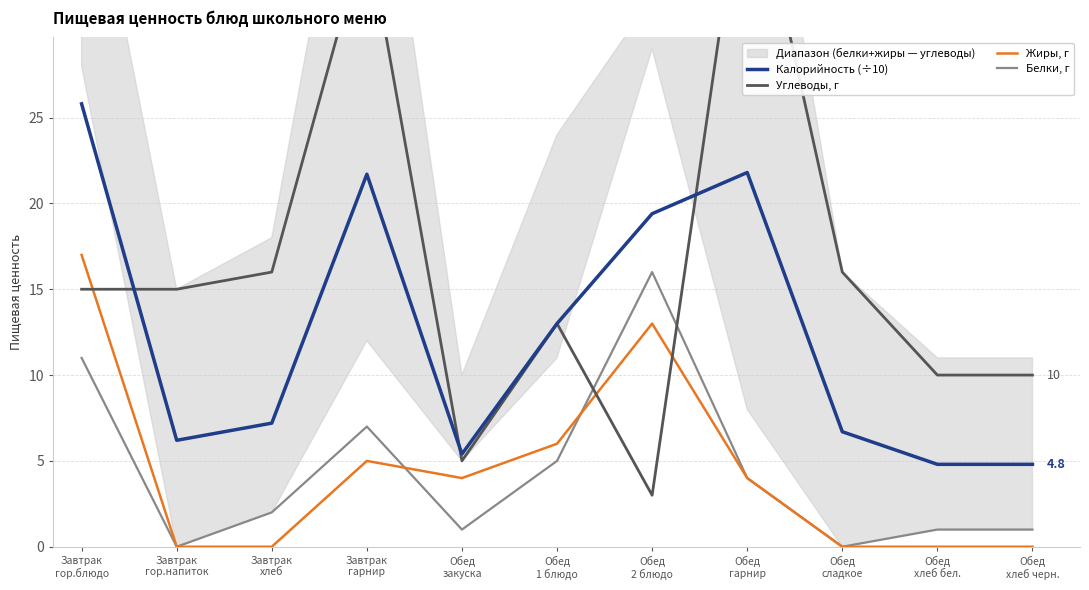

What is the label of the 5th point from the right?

Обед
2 блюдо